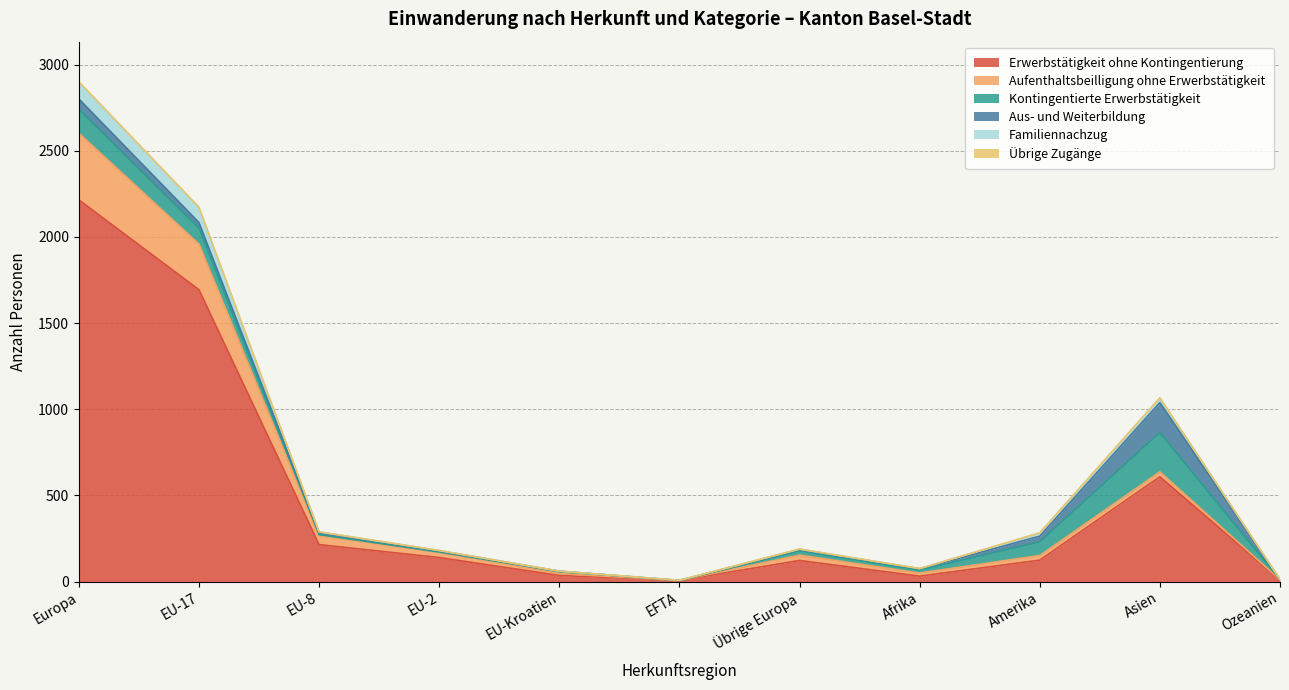

Rank the categories by Familiennachzug value from highest to lowest.

Europa, EU-17, Asien, EU-8, Amerika, Übrige Europa, EU-2, Afrika, EU-Kroatien, Ozeanien, EFTA